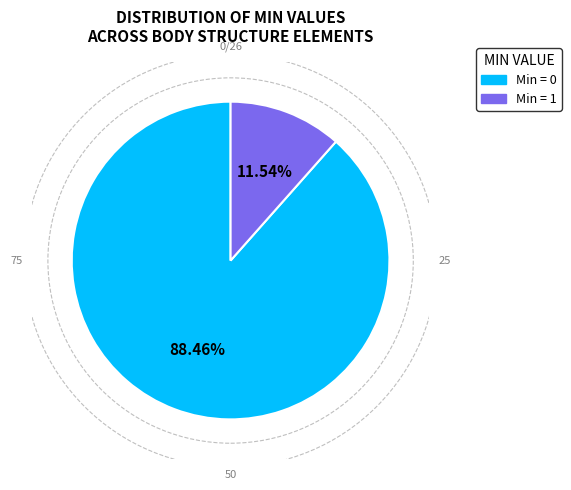

Count the number of slices in the pie.

2